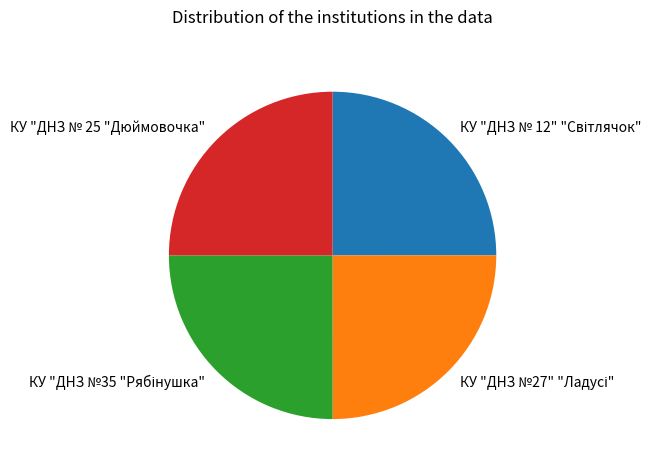

Is there a majority slice in this chart?

No